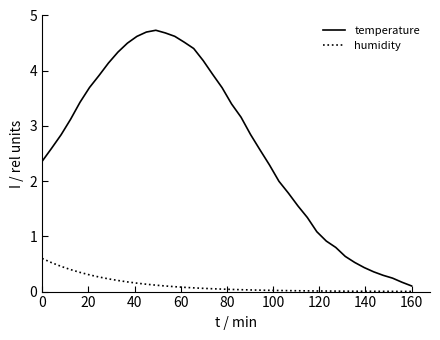

True or false: temperature has more than 0 points higher than both neighbors.

True